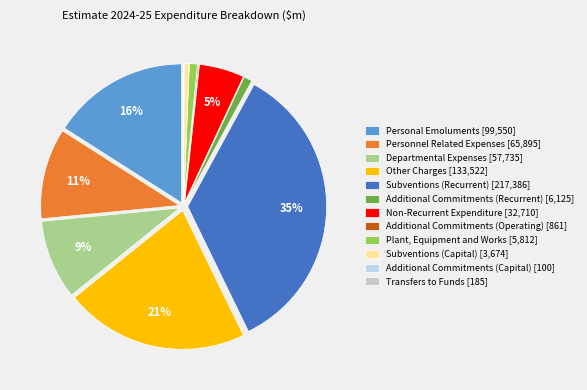

Do Subventions (Recurrent) [217,386] and Other Charges [133,522] together represent more than half of the pie?

Yes